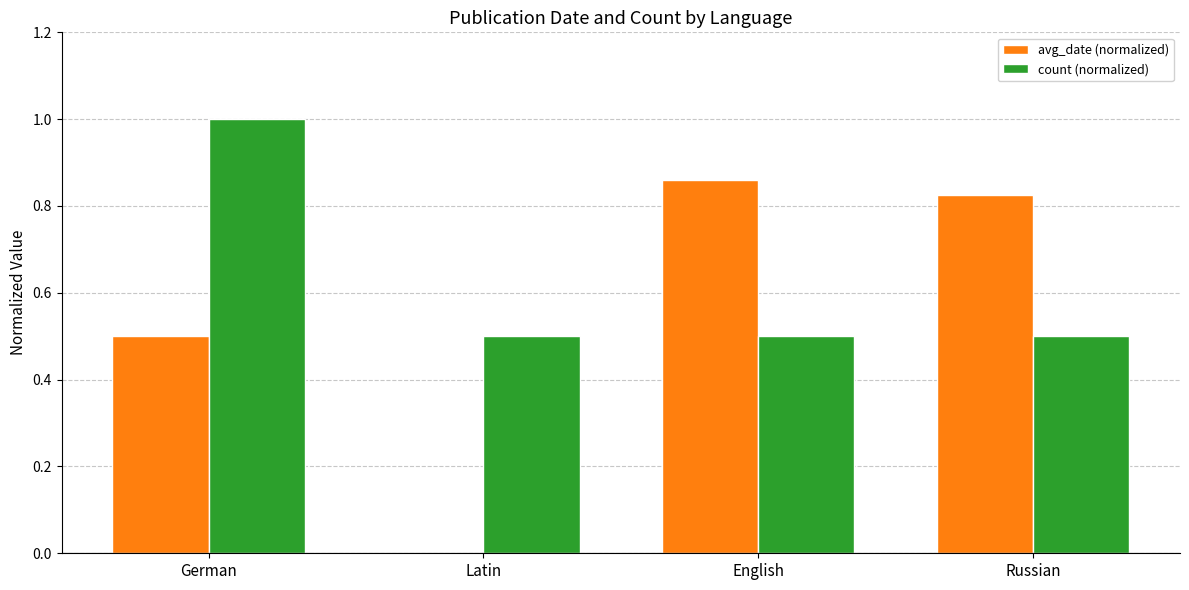

What is the sum of the count (normalized) values at Russian and German?

1.5